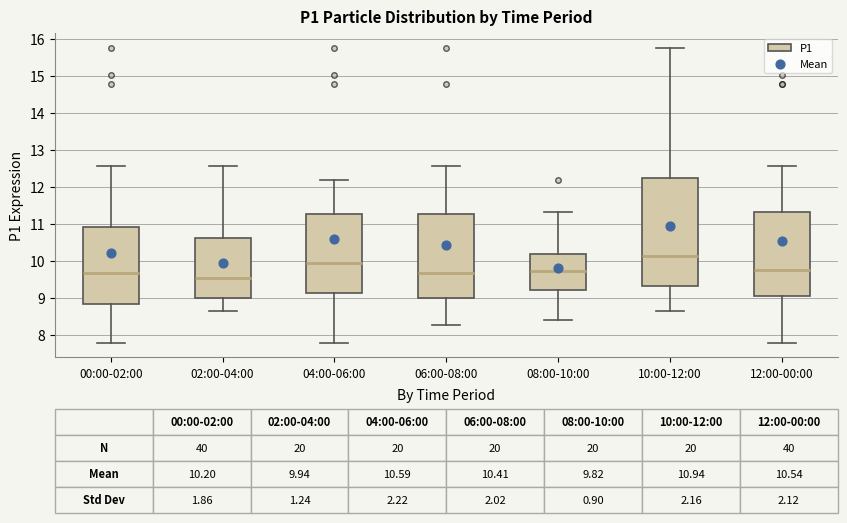

Which box's median line is the lowest?

02:00-04:00